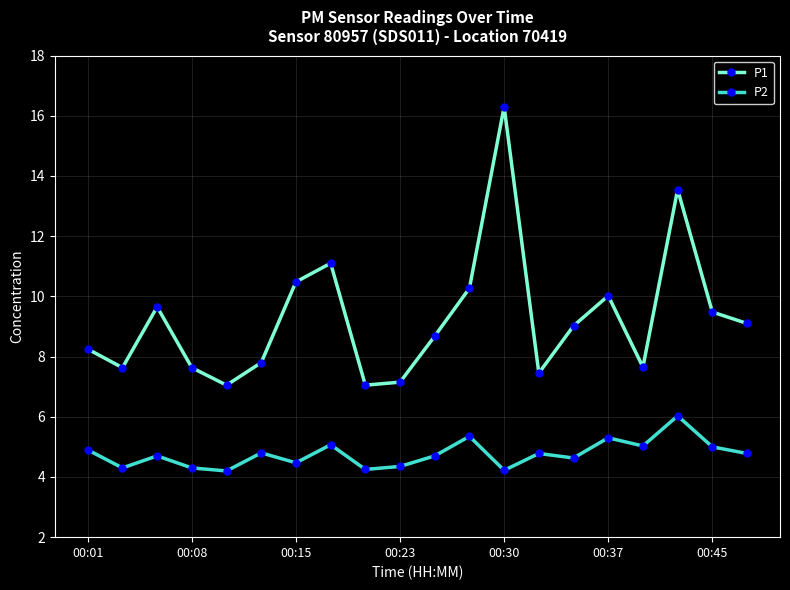

What is the smallest value displayed?

4.2